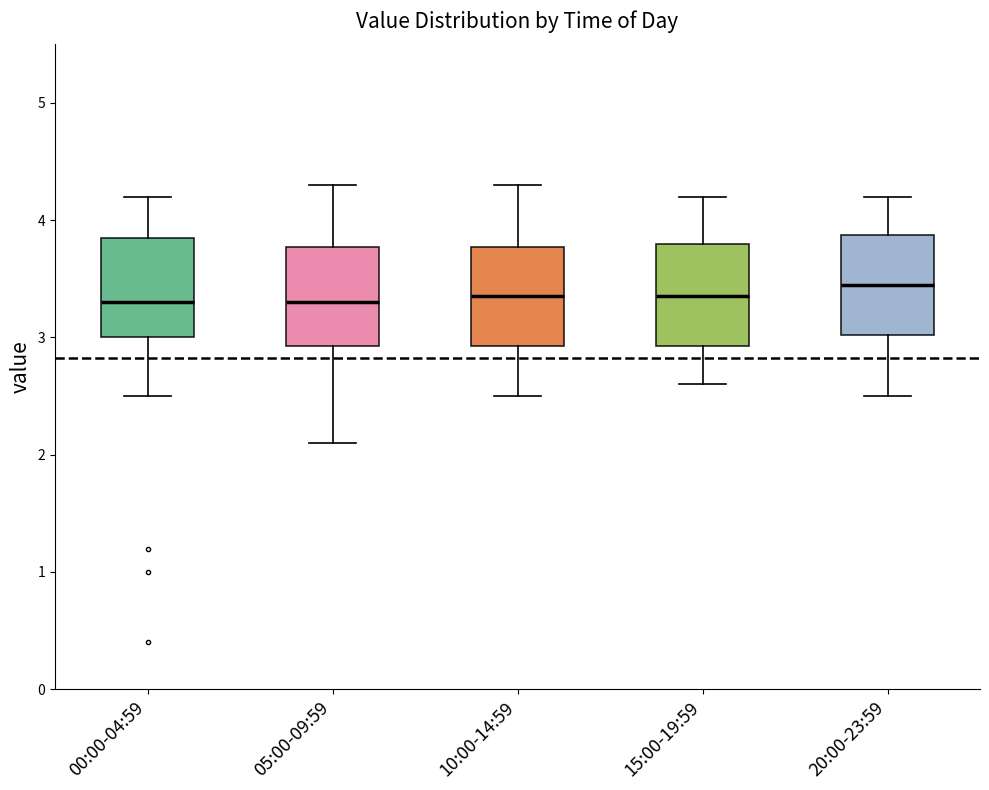

Which box has the highest median line?

20:00-23:59